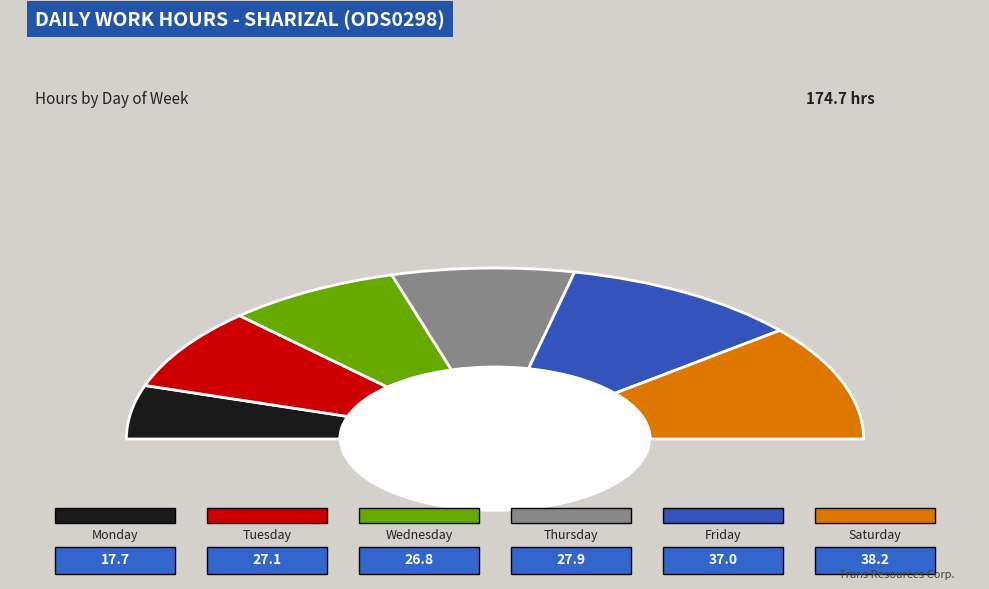

Is the sum of 1-Mon and 30-Sat greater than half?

No